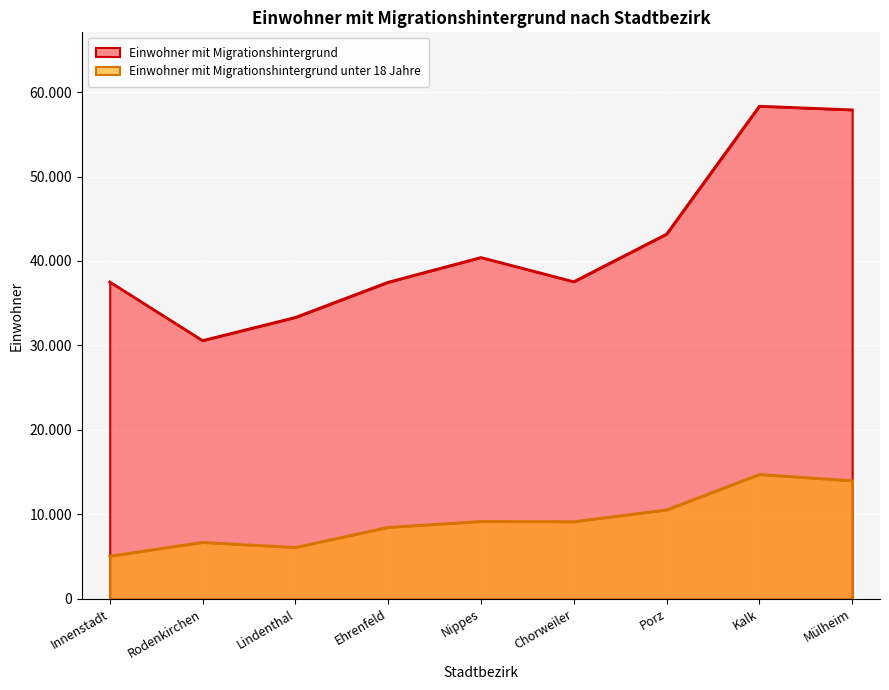

True or false: Einwohner mit Migrationshintergrund and Einwohner mit Migrationshintergrund unter 18 Jahre intersect in this chart.

False